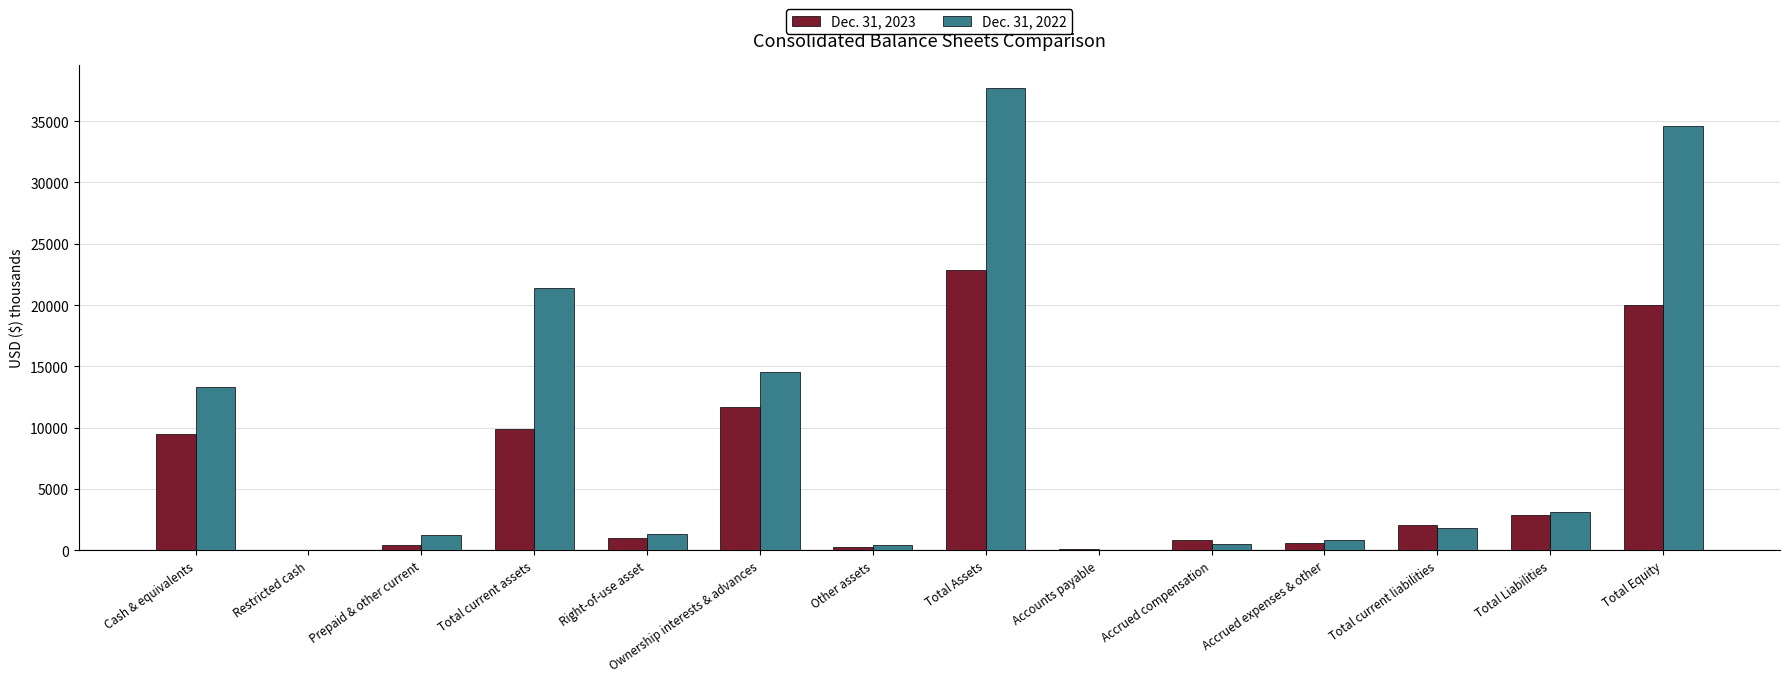

Is the value of Dec. 31, 2022 at Total Assets greater than the value of Dec. 31, 2023 at Accounts payable?

Yes